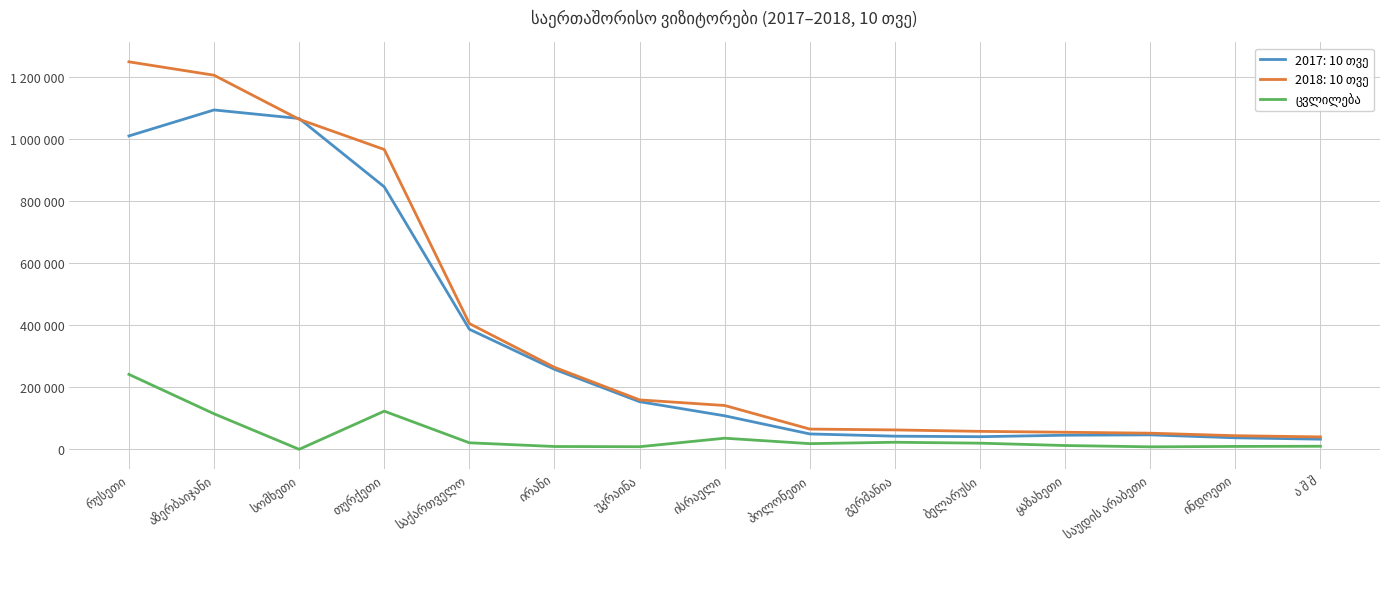

Does the chart have visible grid lines?

Yes